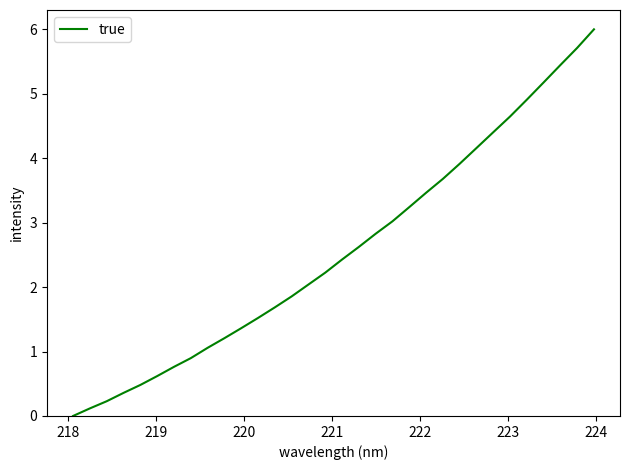

What is the maximum value shown in the chart?

6.0